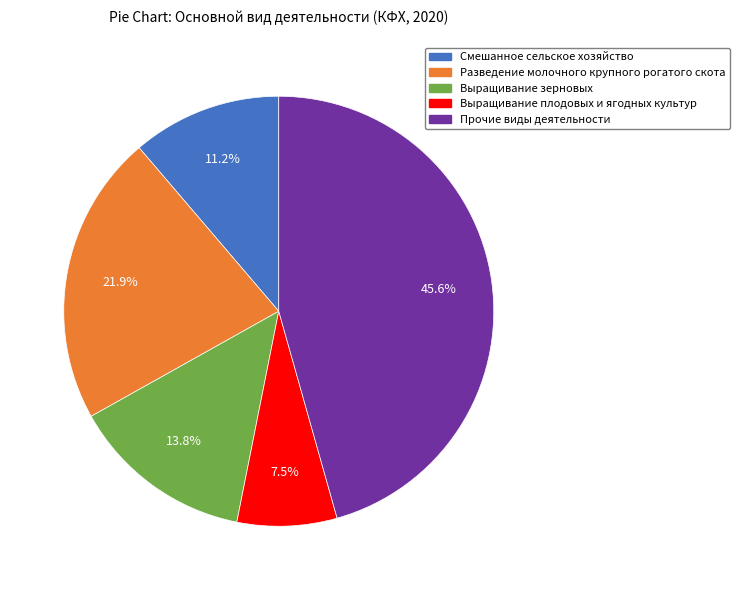

Which category has the smallest portion of the pie?

Выращивание плодовых и ягодных культур